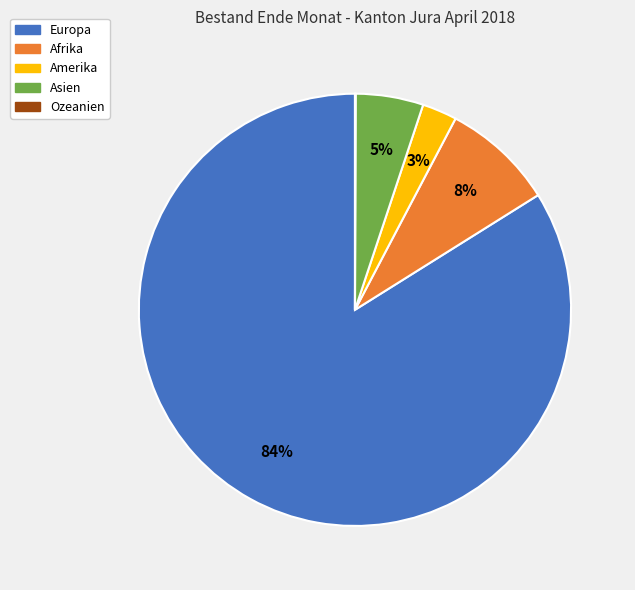

Is it true that Afrika is 8% of the pie?

True